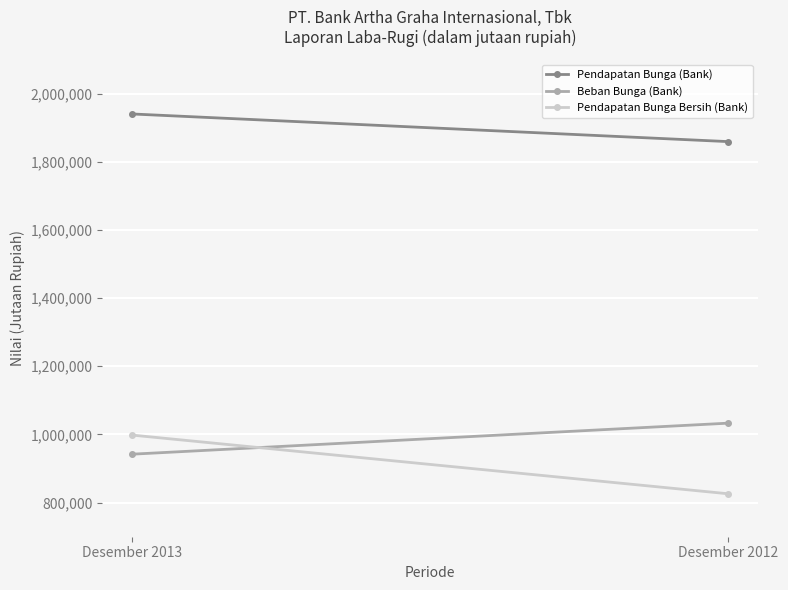

What is the highest value of the Pendapatan Bunga Bersih (Bank) series?

998227